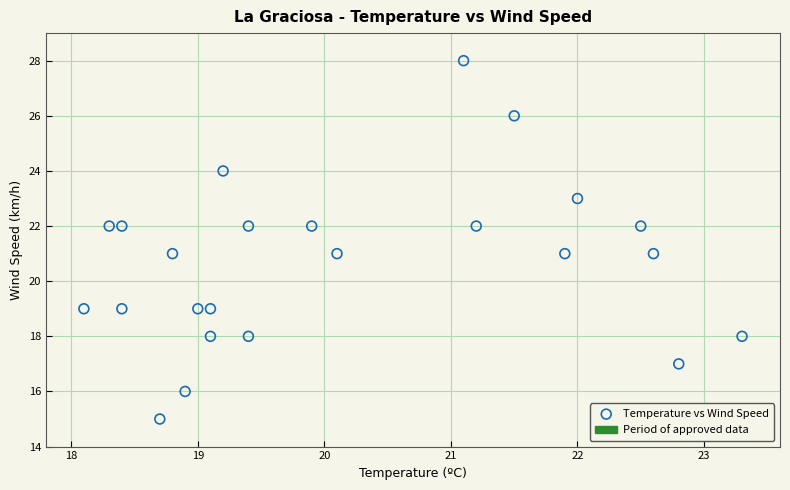

What is the range of Y values (max minus min)?

13